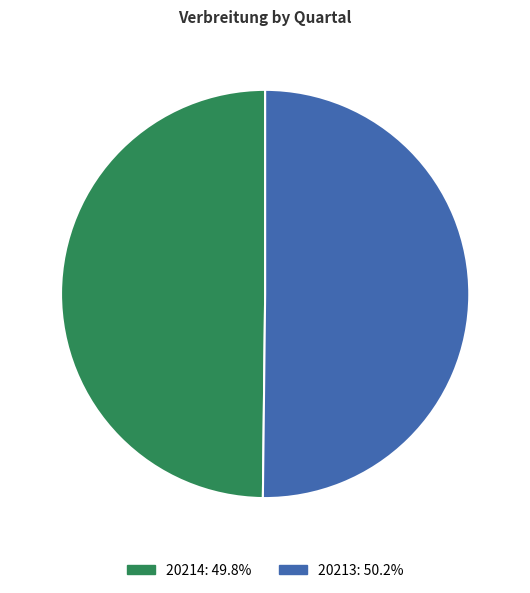

To the nearest percent, what percentage of the pie is 20214?

50%